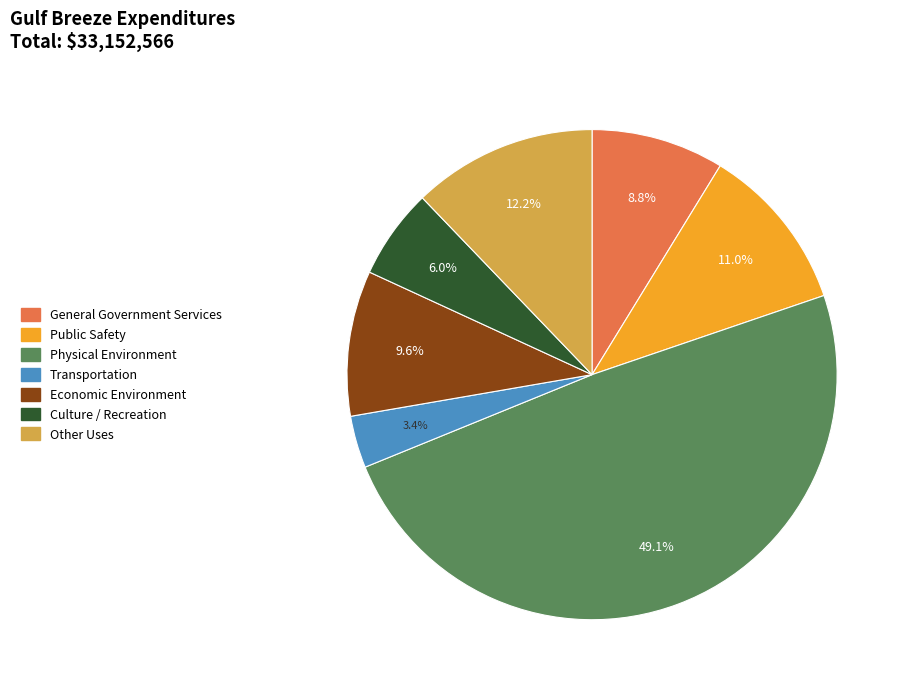

To the nearest percent, what is the difference between the Other Uses and Physical Environment slice percentages?

37%